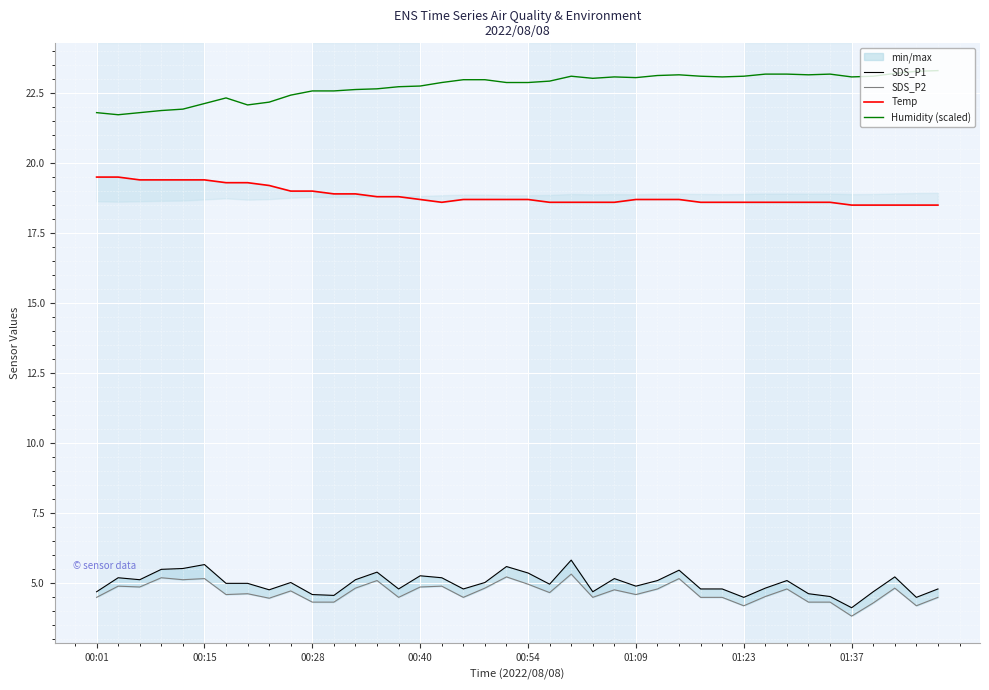

True or false: SDS_P2 has a value of 7.3 at 39.

False